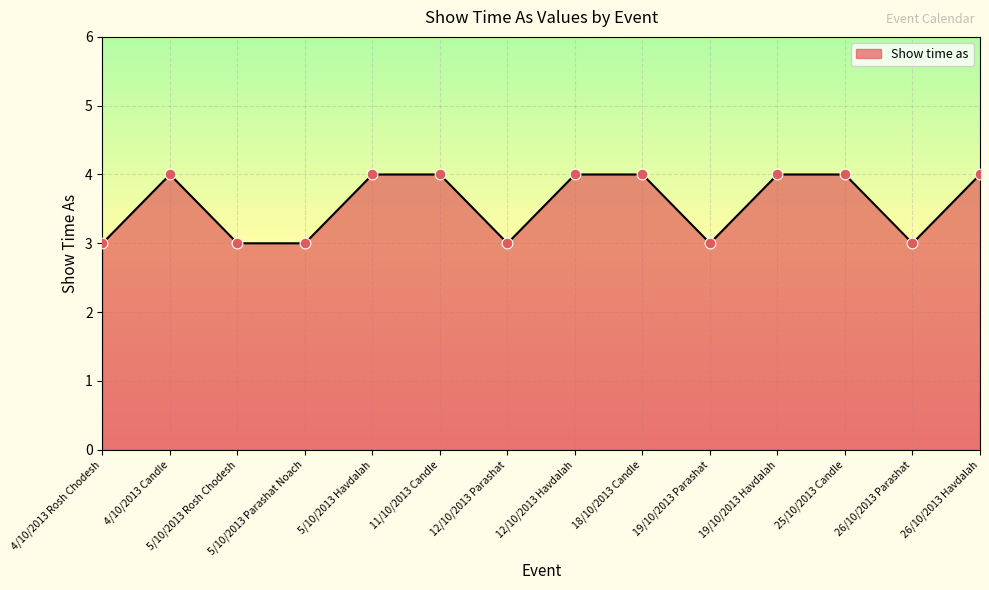

What is the change in value from 5/10/2013 Rosh Chodesh to 18/10/2013 Candle?

+1